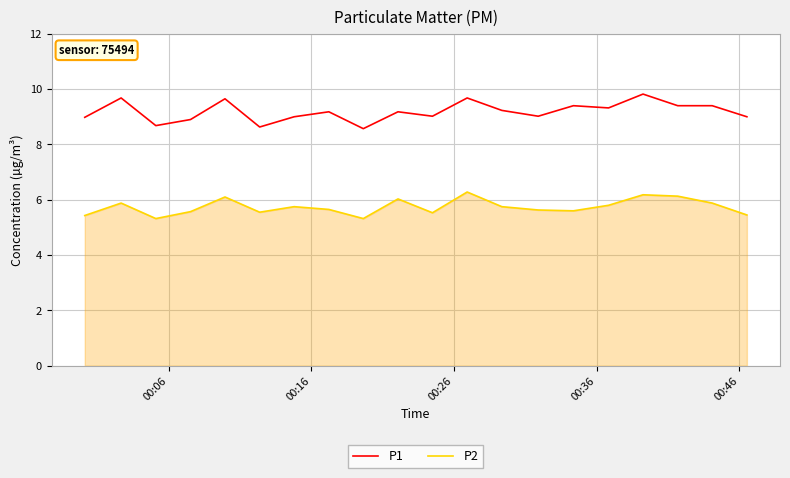

True or false: P2 and P1 cross at least once.

False